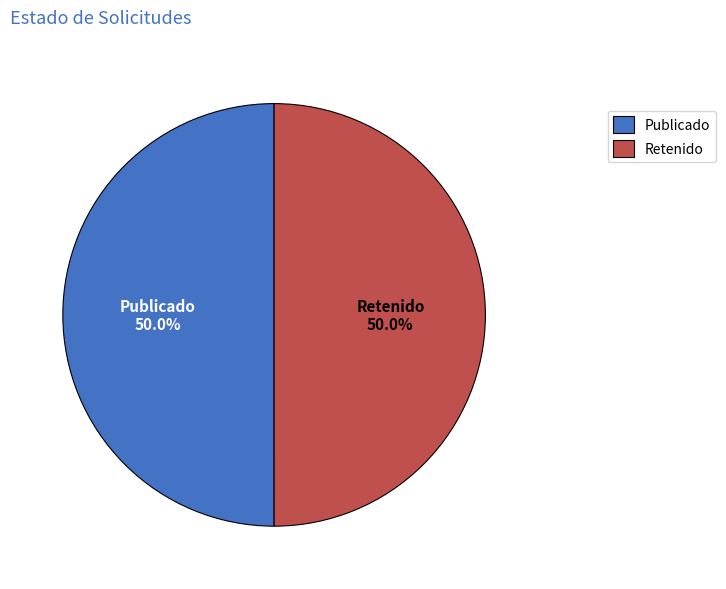

What percentage do Retenido and Publicado together represent?

100.0%